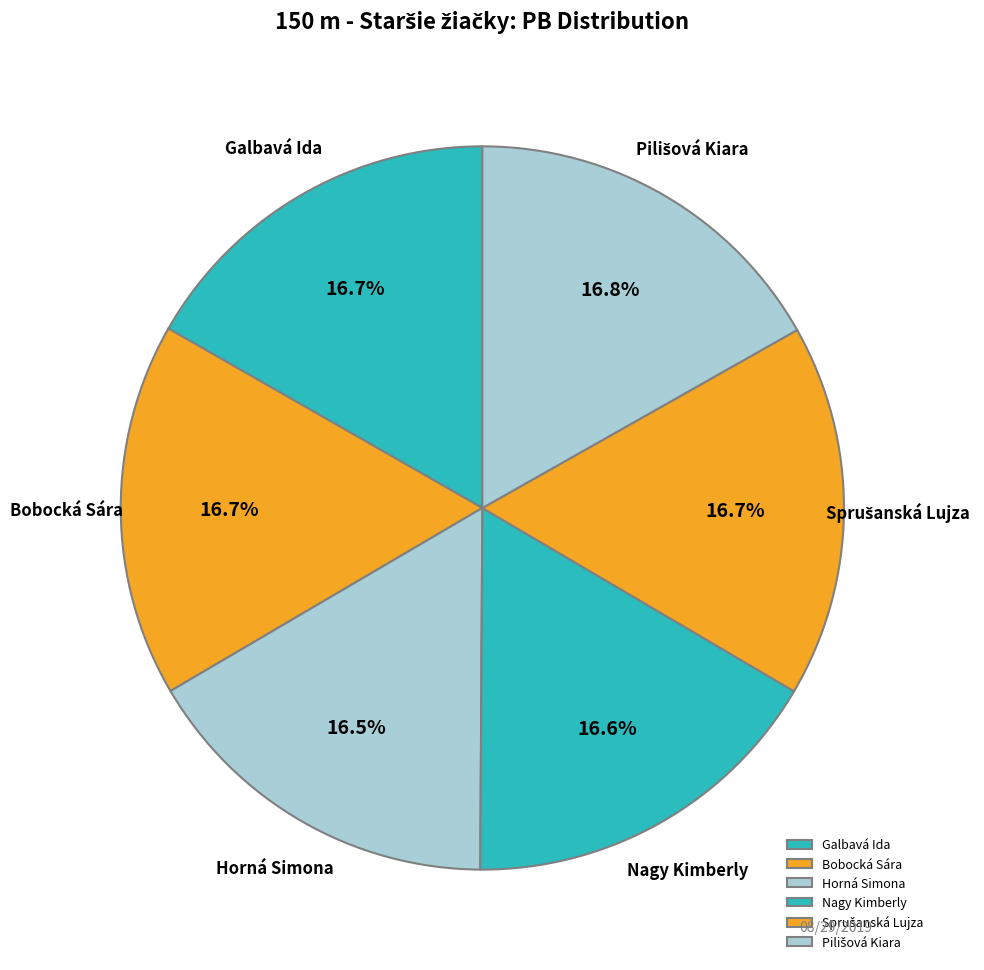

How many slices are in this pie chart?

6